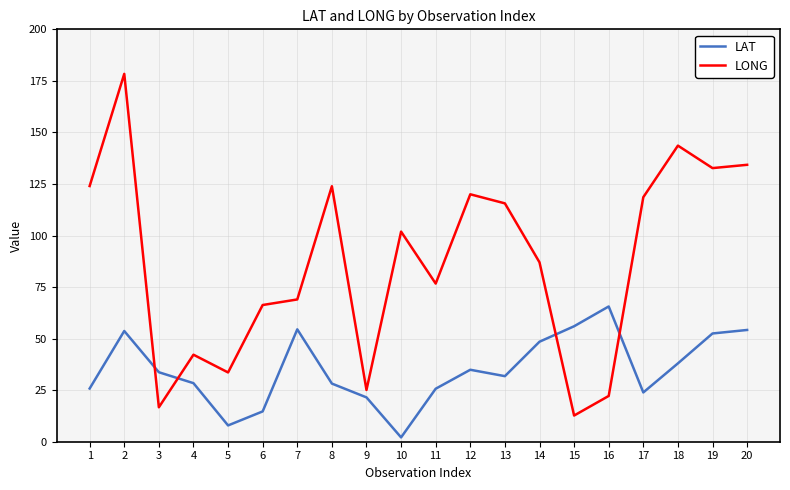

Rank the series by their maximum value, from lowest to highest.

LAT, LONG